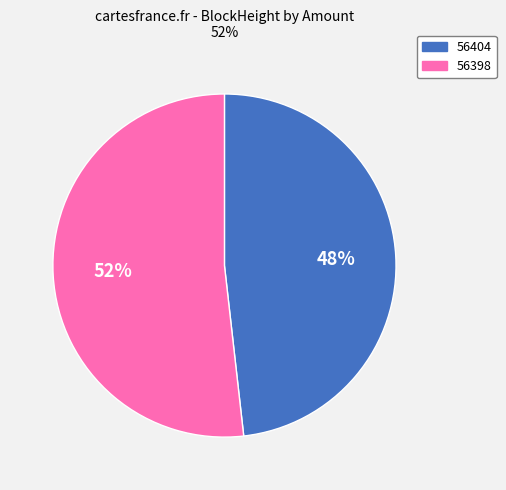

Is there a majority slice in this chart?

Yes